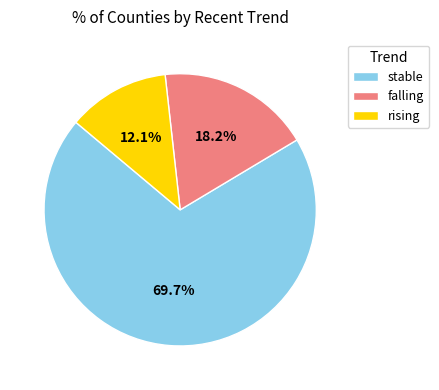

What percentage is NOT represented by stable?

30.3%